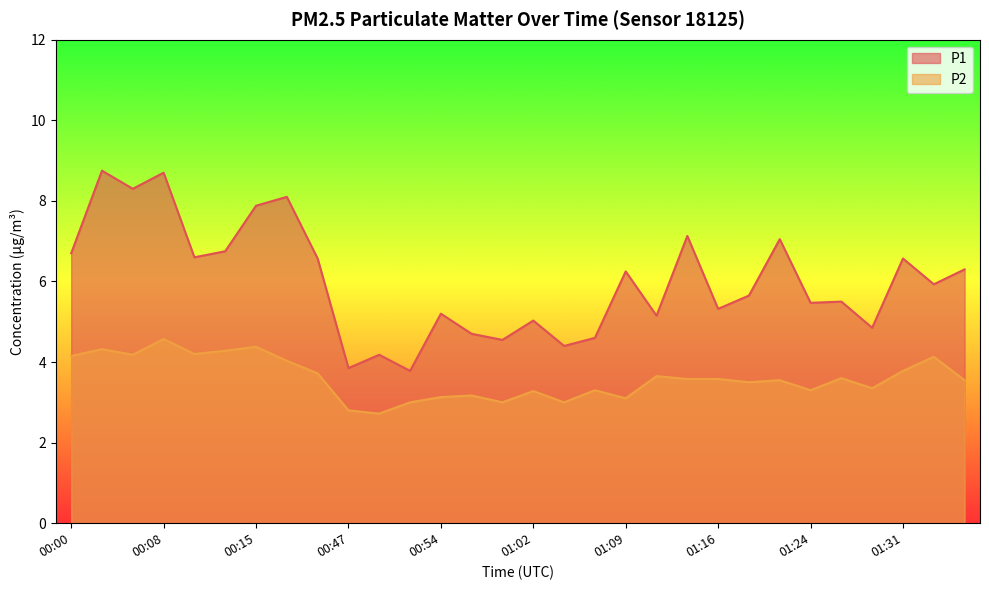

Reading left to right, extract all data points from this chart.

P1: 00:00=6.7	00:03=8.8	00:05=8.3	00:08=8.7	00:10=6.6	00:13=6.8	00:15=7.9	00:17=8.1	00:20=6.6	00:47=3.9	00:49=4.2	00:52=3.8	00:54=5.2	00:57=4.7	00:59=4.5	01:02=5.0	01:04=4.4	01:07=4.6	01:09=6.2	01:11=5.2	01:14=7.1	01:16=5.3	01:19=5.7	01:21=7.0	01:24=5.5	01:26=5.5	01:29=4.8	01:31=6.6	01:34=5.9	01:36=6.3
P2: 00:00=4.2	00:03=4.3	00:05=4.2	00:08=4.6	00:10=4.2	00:13=4.3	00:15=4.4	00:17=4.0	00:20=3.7	00:47=2.8	00:49=2.7	00:52=3.0	00:54=3.1	00:57=3.2	00:59=3.0	01:02=3.3	01:04=3.0	01:07=3.3	01:09=3.1	01:11=3.6	01:14=3.6	01:16=3.6	01:19=3.5	01:21=3.5	01:24=3.3	01:26=3.6	01:29=3.4	01:31=3.8	01:34=4.1	01:36=3.5